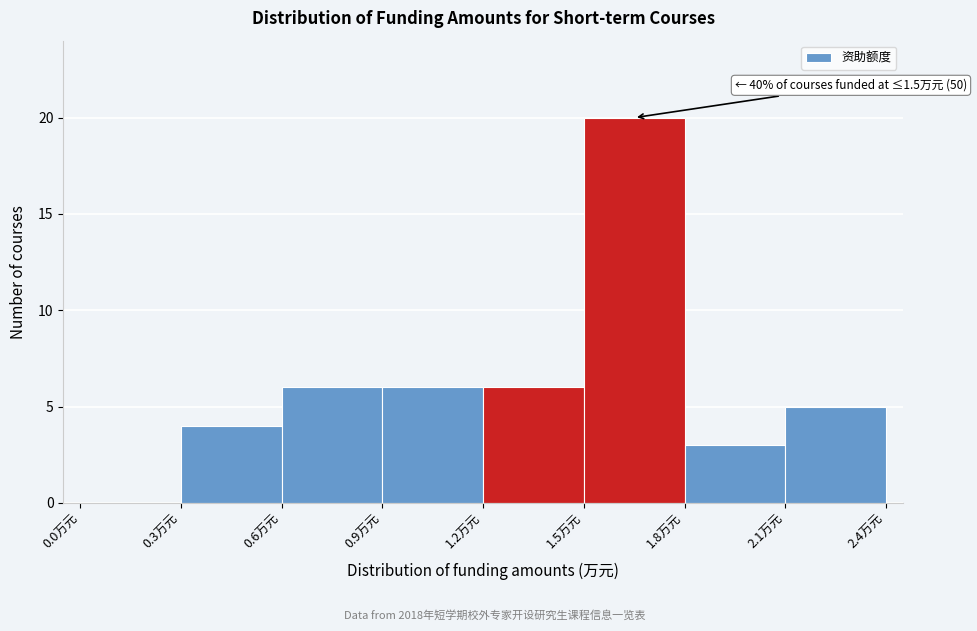

Which range on the x-axis has the tallest bar?

1.5 to 1.8